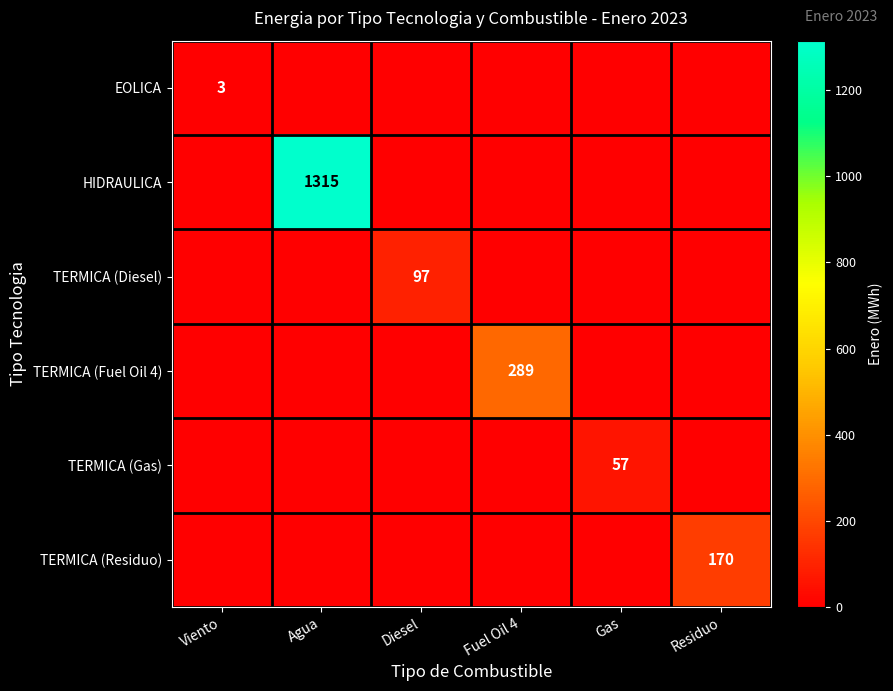

What is the spread (max minus min) of values at Viento?

3